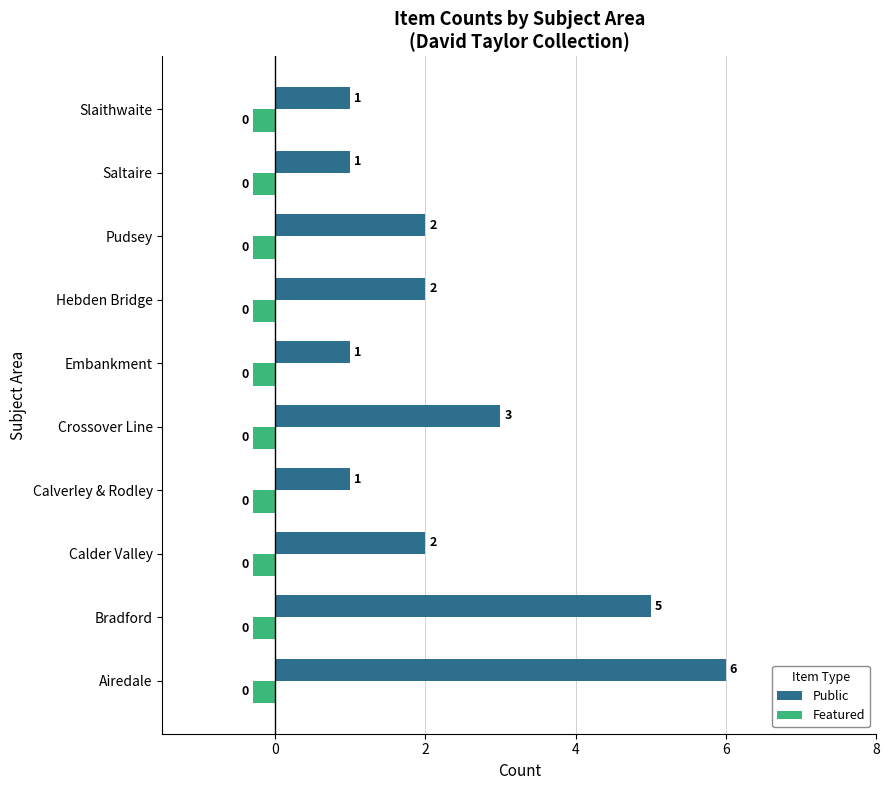

Rank the series at Bradford from lowest to highest value.

Featured, Public